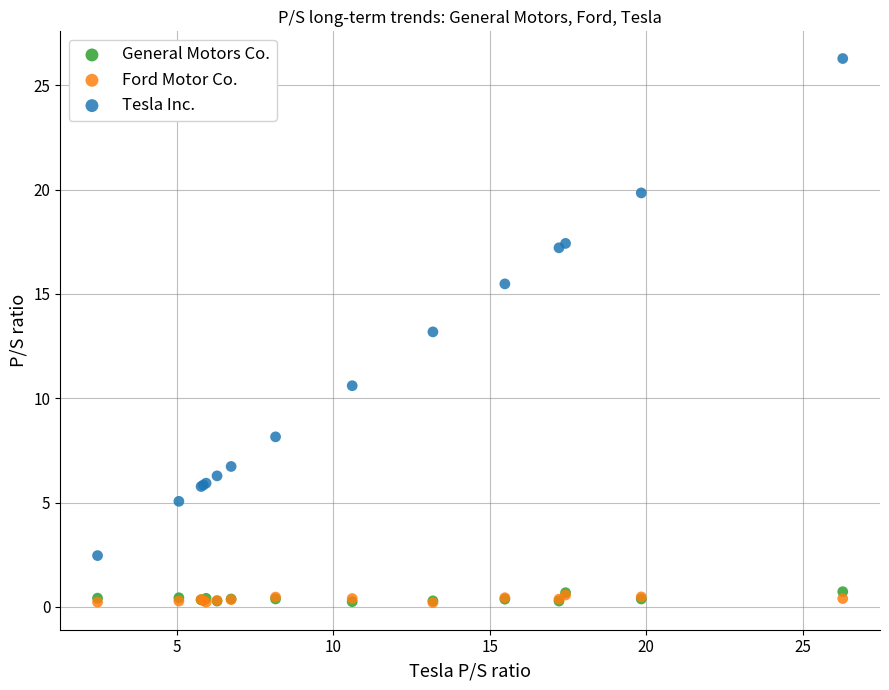

Which series has the widest spread of Y values?

Tesla Inc.